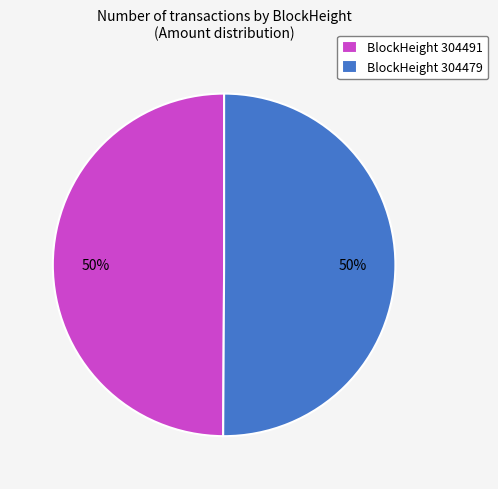

Approximately how many times larger is the value at BlockHeight 304479 compared to BlockHeight 304491?

1.0